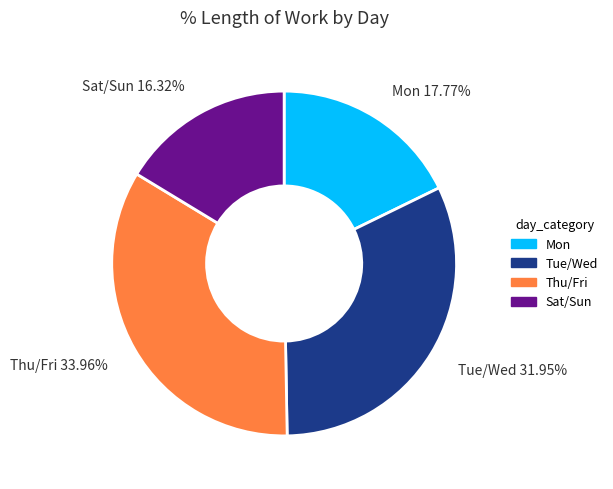

Rank the categories by value from lowest to highest.

Sat/Sun 16.32%, Mon 17.77%, Tue/Wed 31.95%, Thu/Fri 33.96%